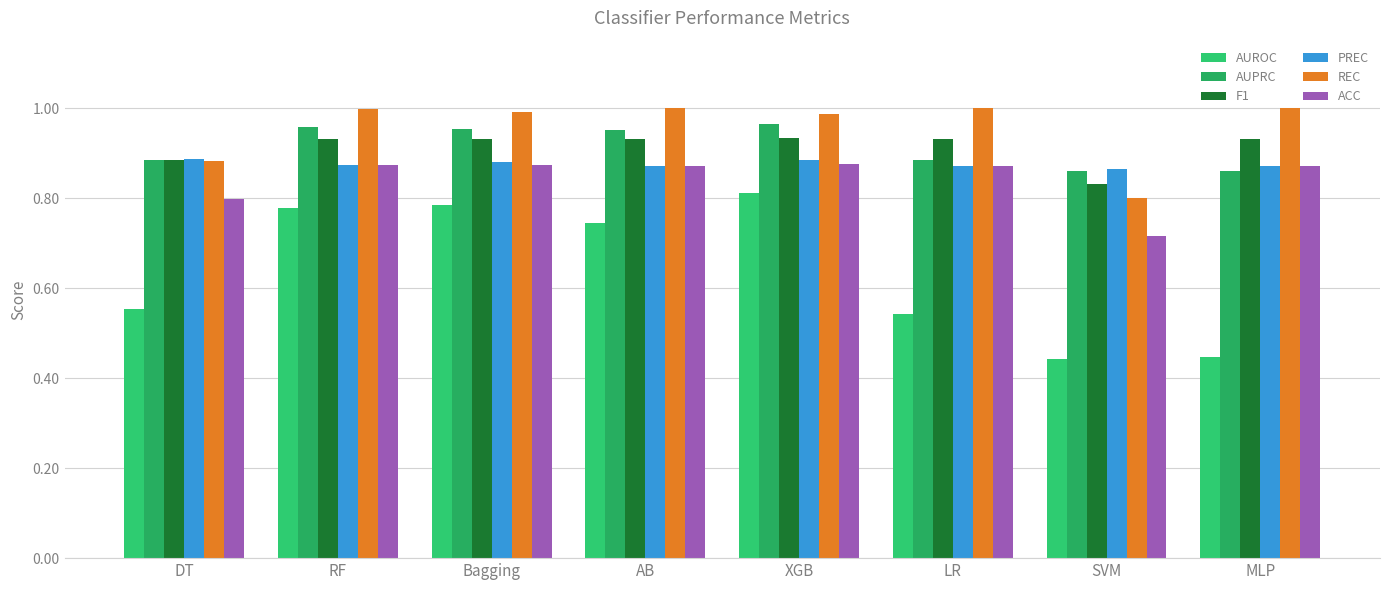

What is the value of the AUROC bar at the 4th from the left?

0.7